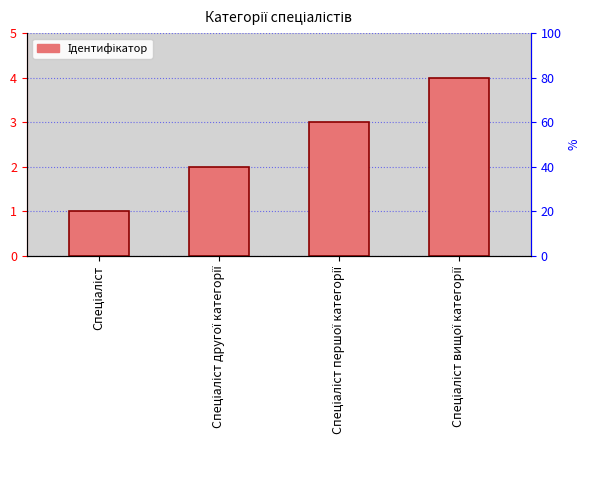

What is the difference between the values at Спеціаліст and Спеціаліст другої категорії?

1